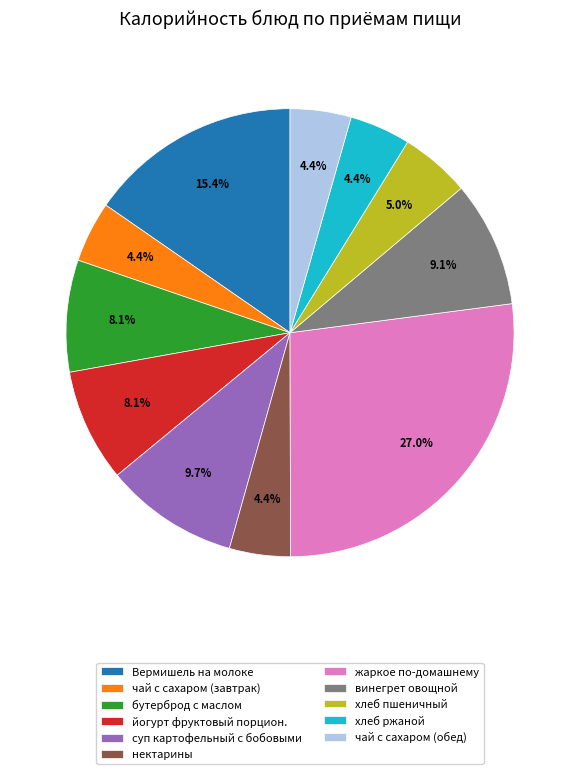

Does чай с сахаром (завтрак) account for over 50% of the chart?

No